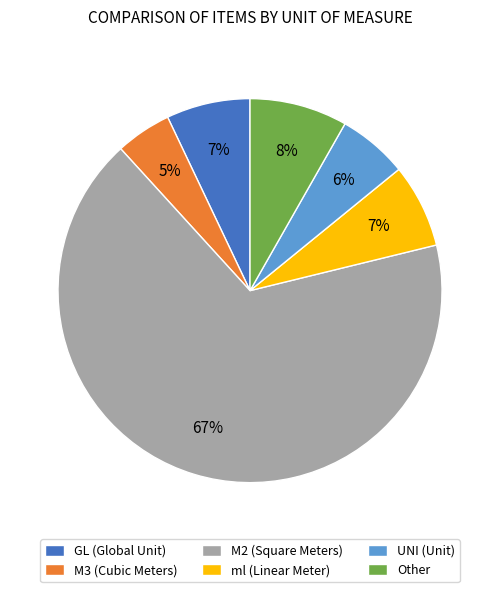

Is it true that M2 (Square Meters) is 67% of the pie?

True